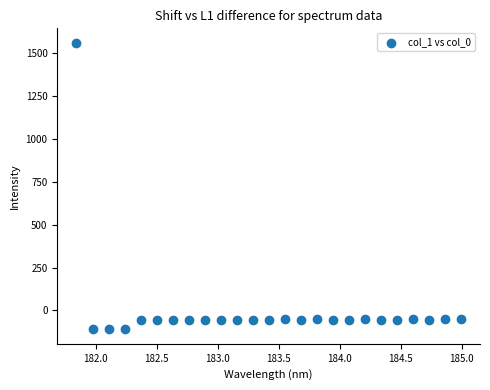

What is the range of X values (max minus min)?

3.1